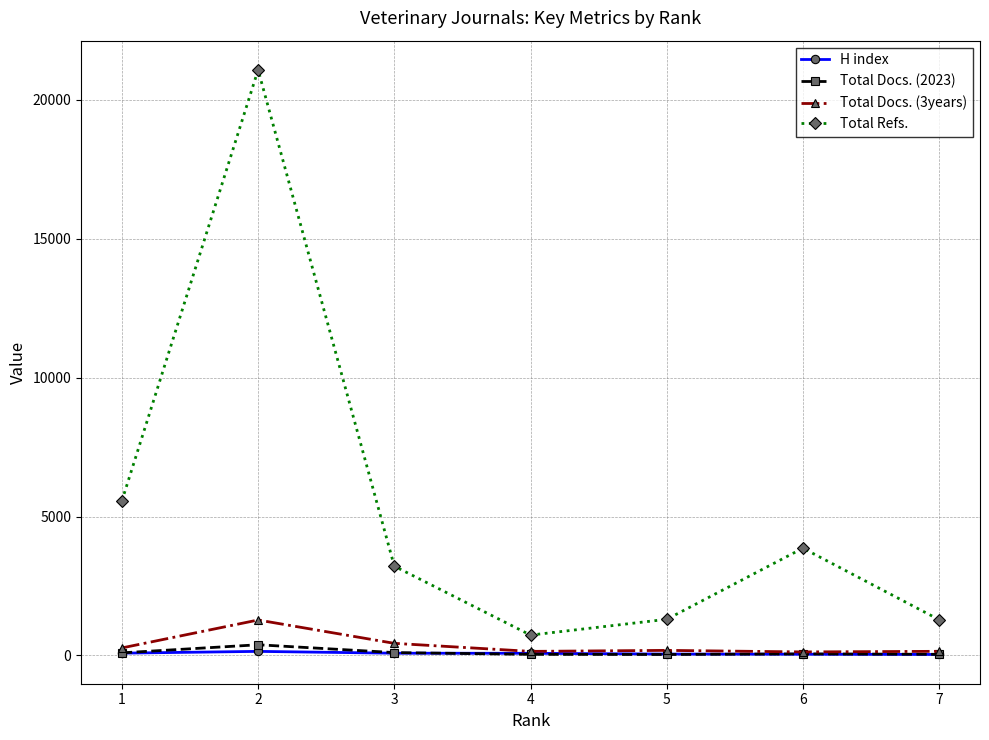

What is the difference between the Total Docs. (3years) values at 3 and 4?

289